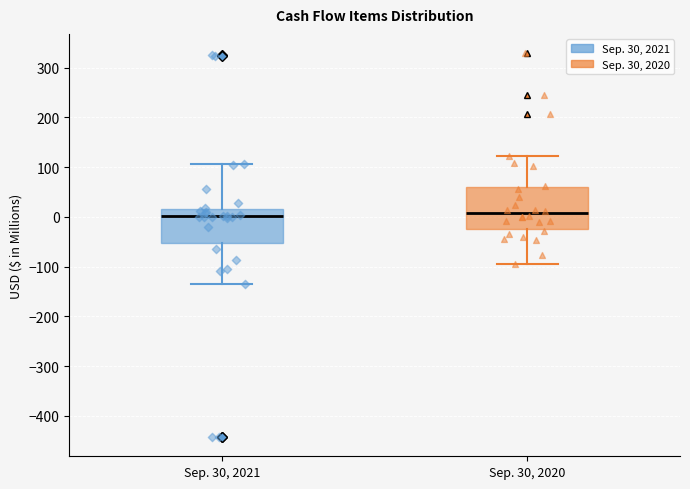

Where does the lower whisker of the box for Sep. 30, 2020 end on the y-axis? The values are not printed on the chart, so give them approximately, as read against the axis.

-90